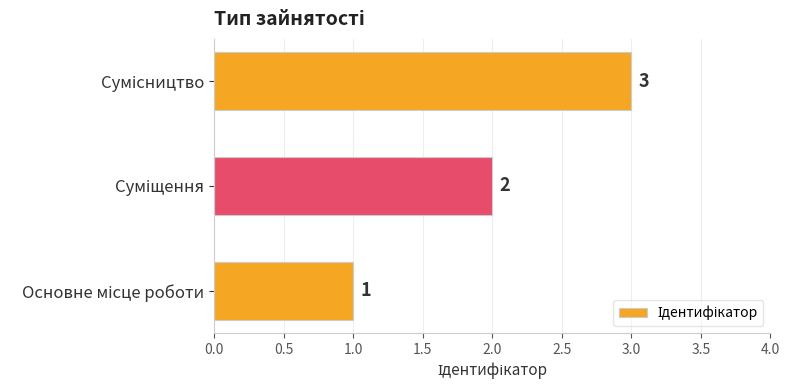

Count the values in the range 1 to 3.

3